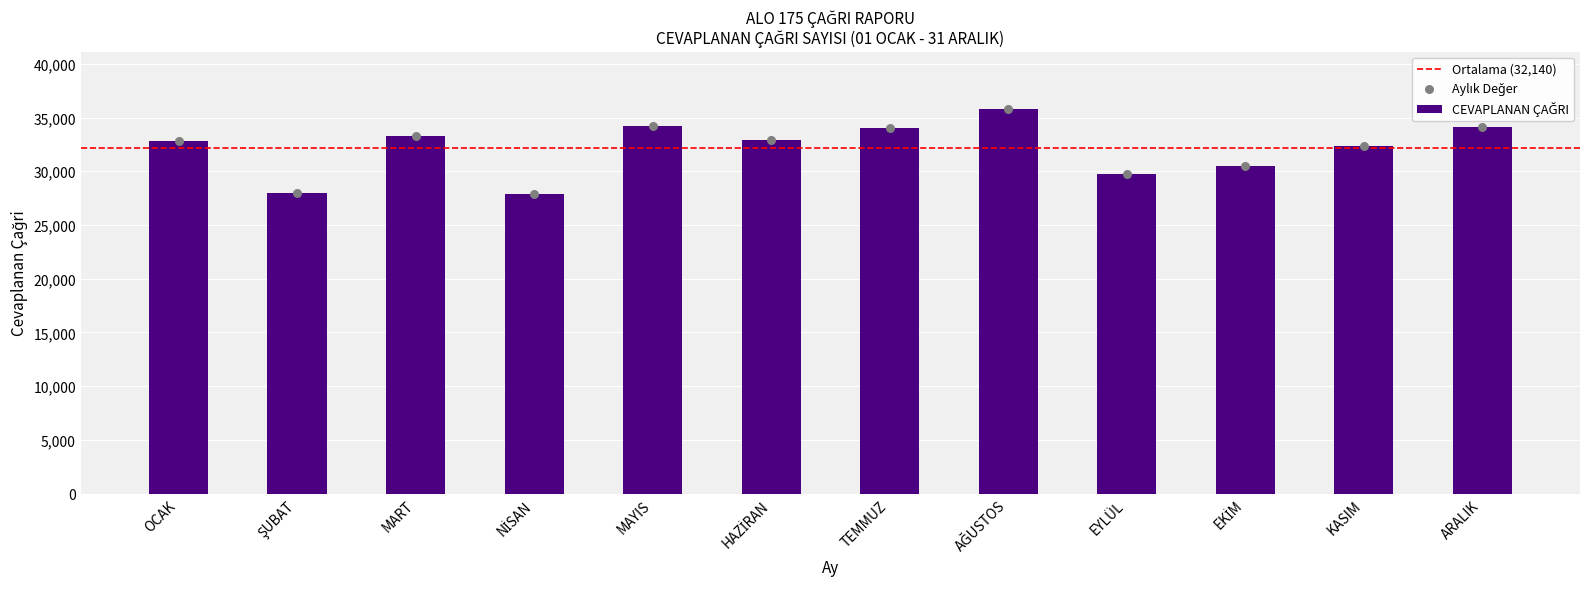

What is the change in value from MART to HAZİRAN?

-288